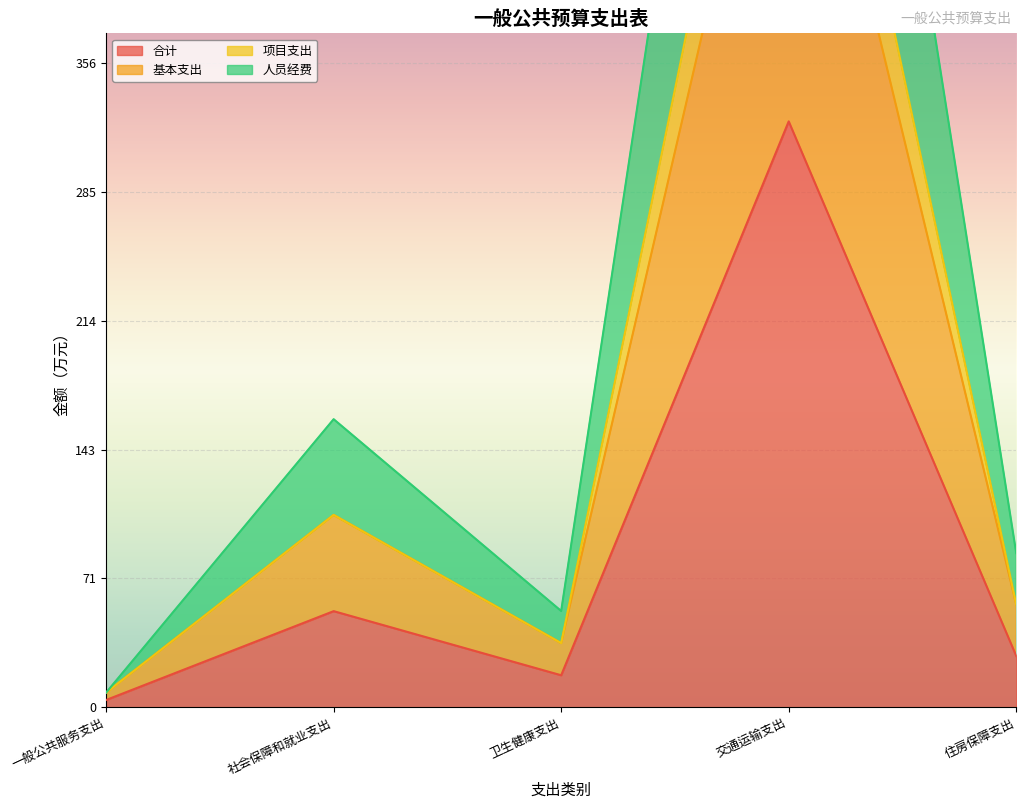

Rank the categories by 项目支出 value from lowest to highest.

一般公共服务支出, 卫生健康支出, 住房保障支出, 社会保障和就业支出, 交通运输支出